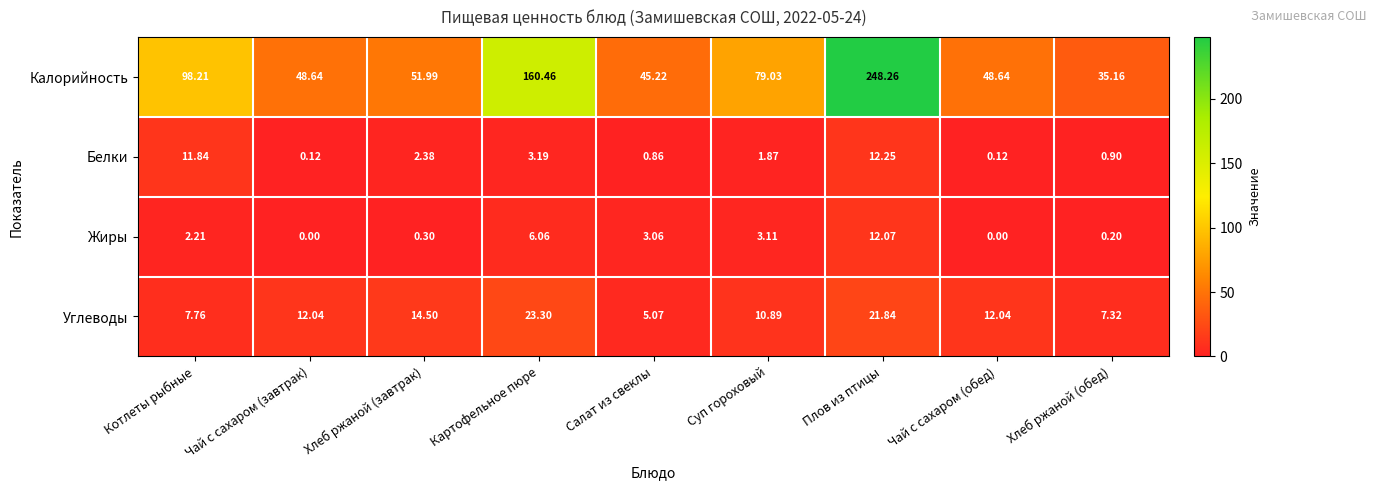

Rank the series by their maximum value, from highest to lowest.

Калорийность, Углеводы, Белки, Жиры